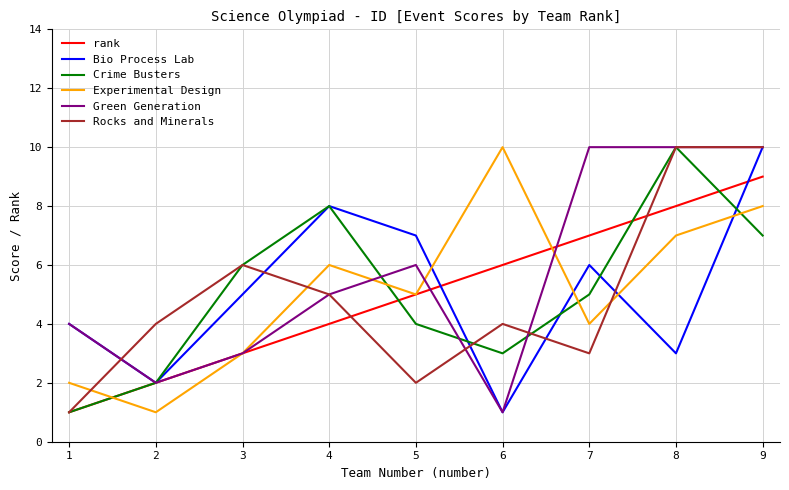

Rank the categories by rank value from lowest to highest.

1, 2, 3, 4, 5, 6, 7, 8, 9